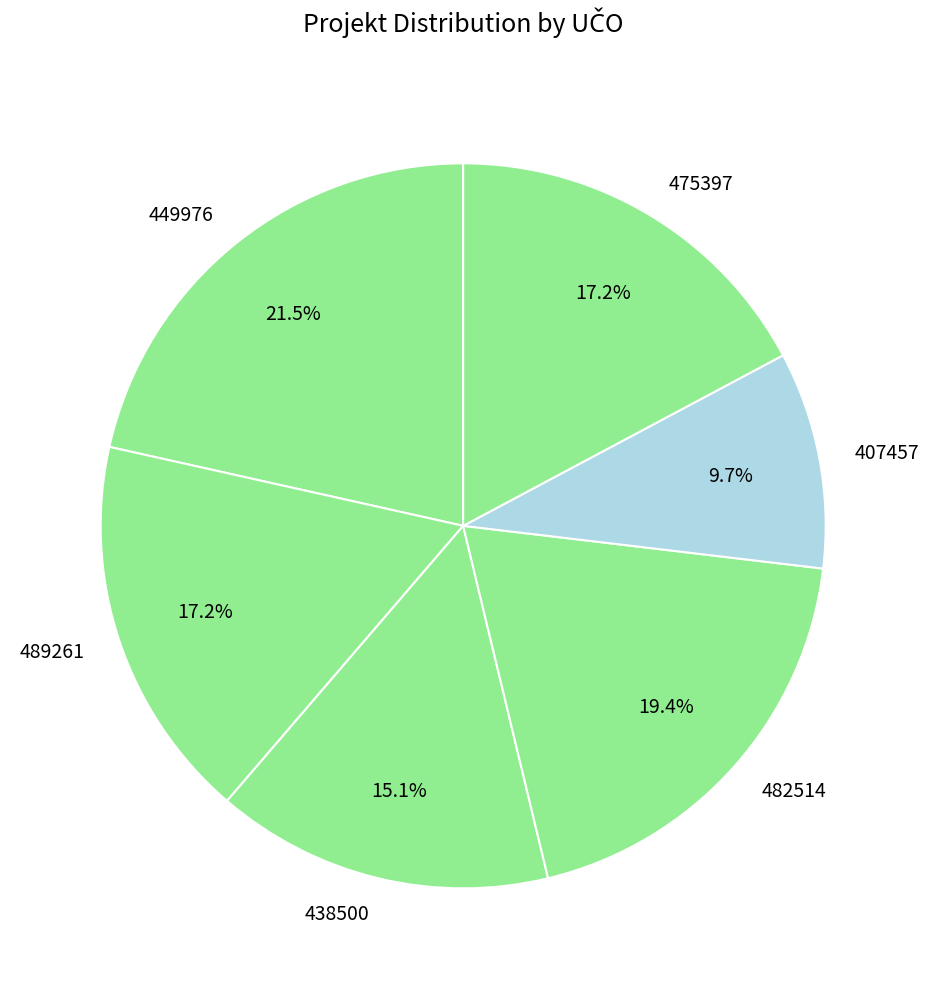

Does any single category account for the majority?

No